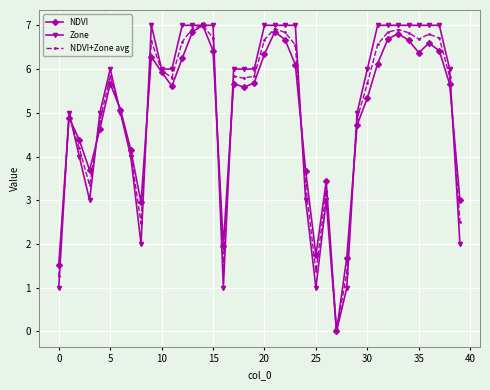

True or false: Zone has more than 1 interior local peaks.

True